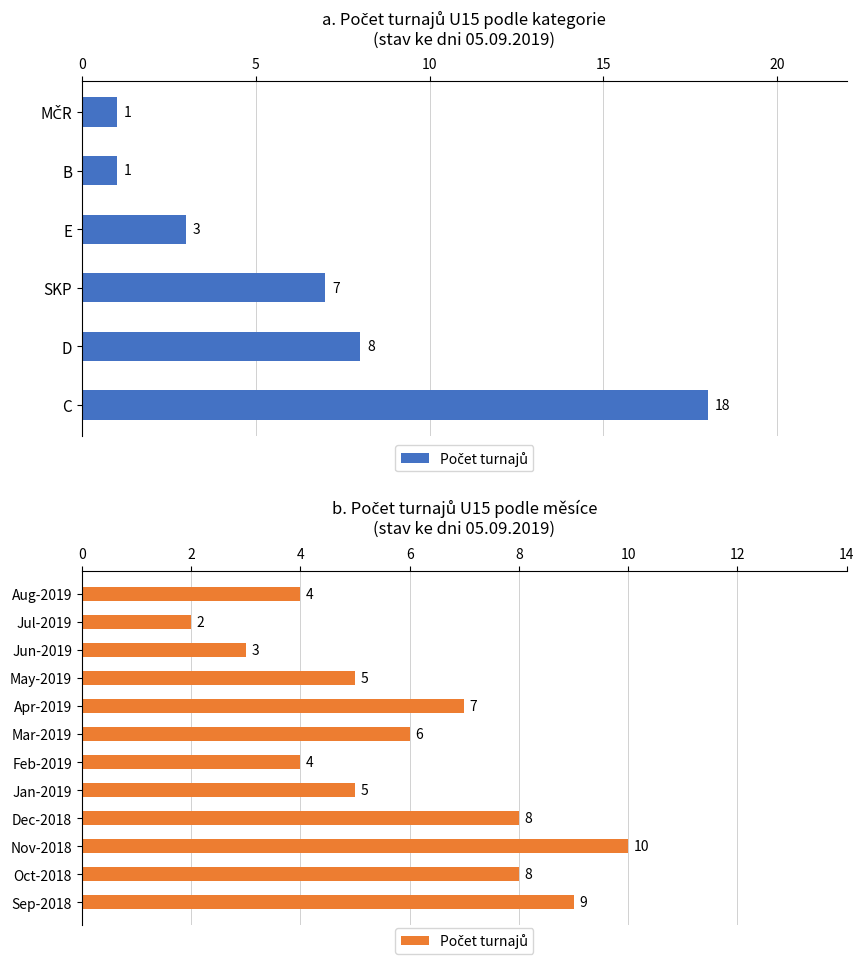

Count the values in the range 4 to 8.

8